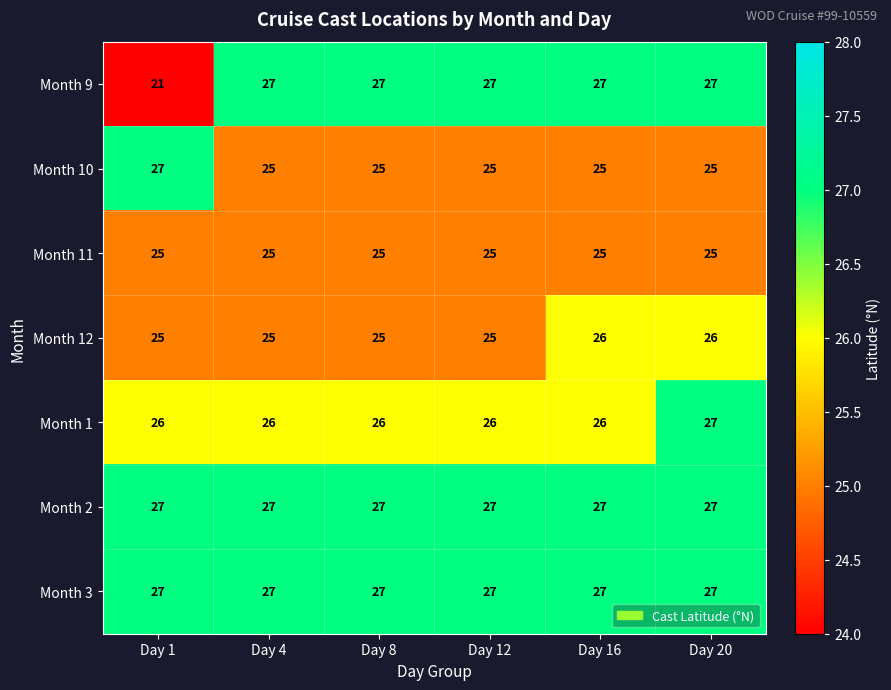

What is the smallest value displayed?

21